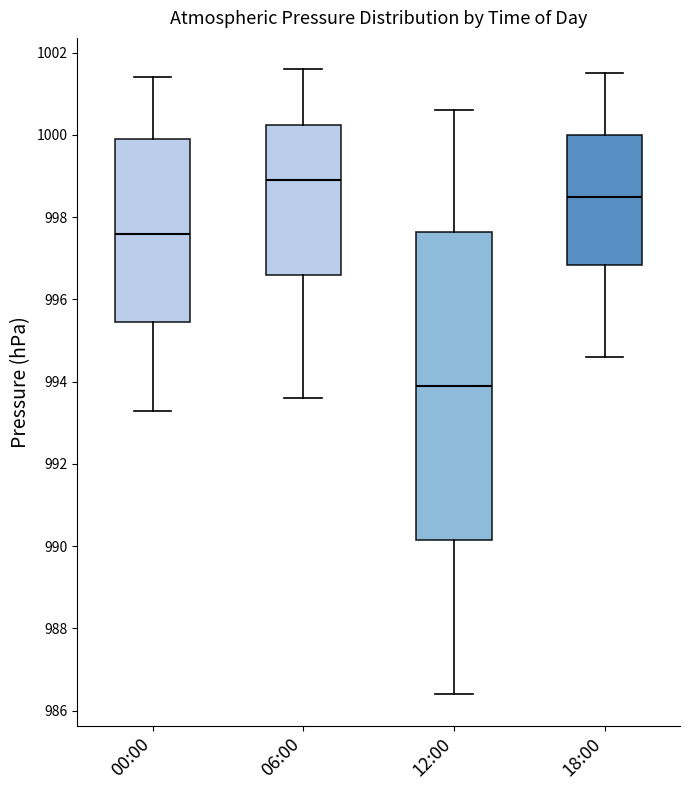

Which box's median line is the highest?

06:00